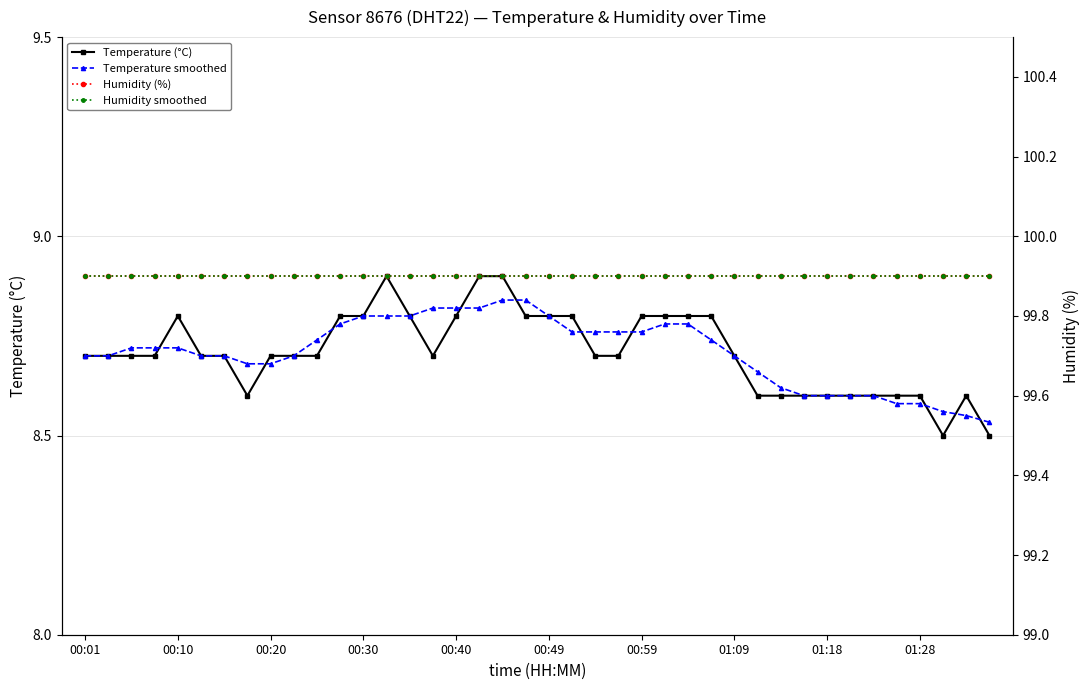

Is it true that Temperature (°C) equals 13.4 at 01:28?

False